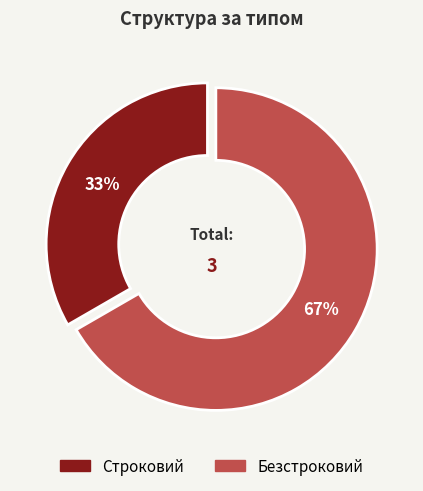

To the nearest percent, what is the combined percentage of Строковий and Безстроковий?

100%